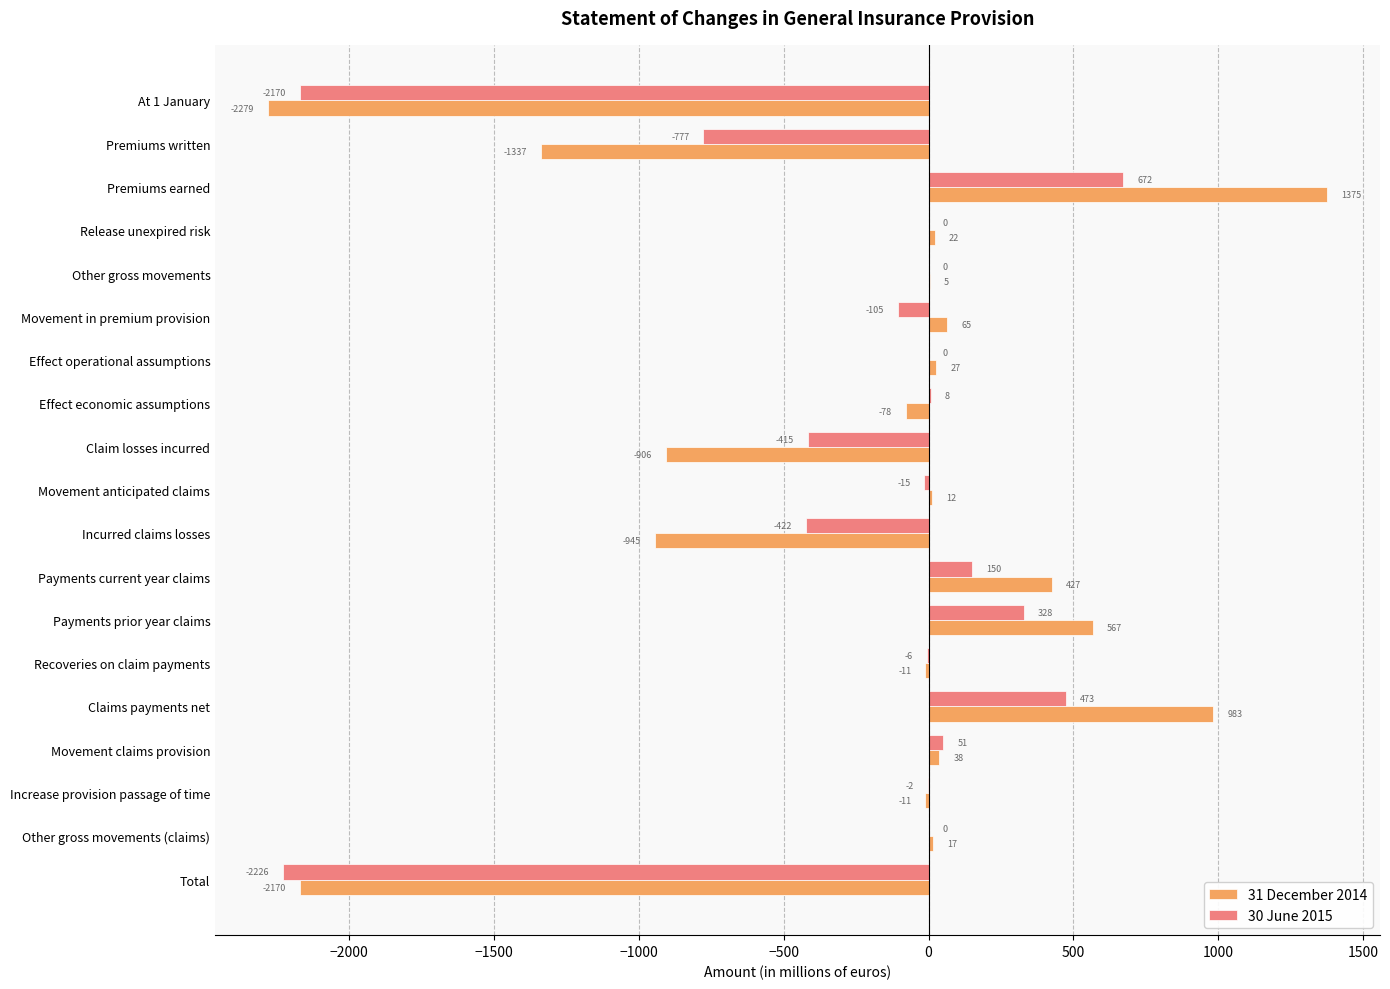

Between Effect economic assumptions and Increase provision passage of time, which series saw the biggest shift?

31 December 2014